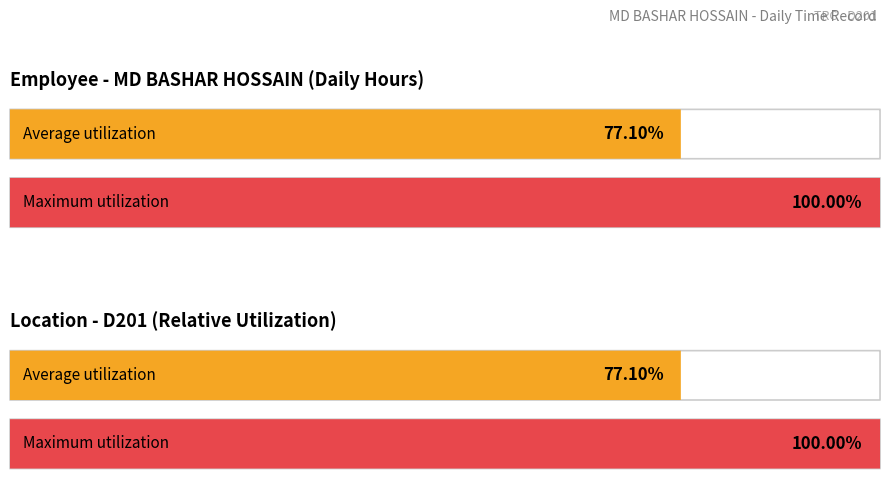

True or false: the data shows 6.8 at 22.

False